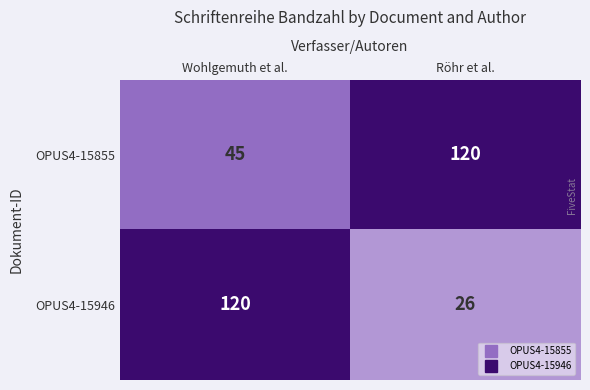

What is the maximum value shown in the chart?

120